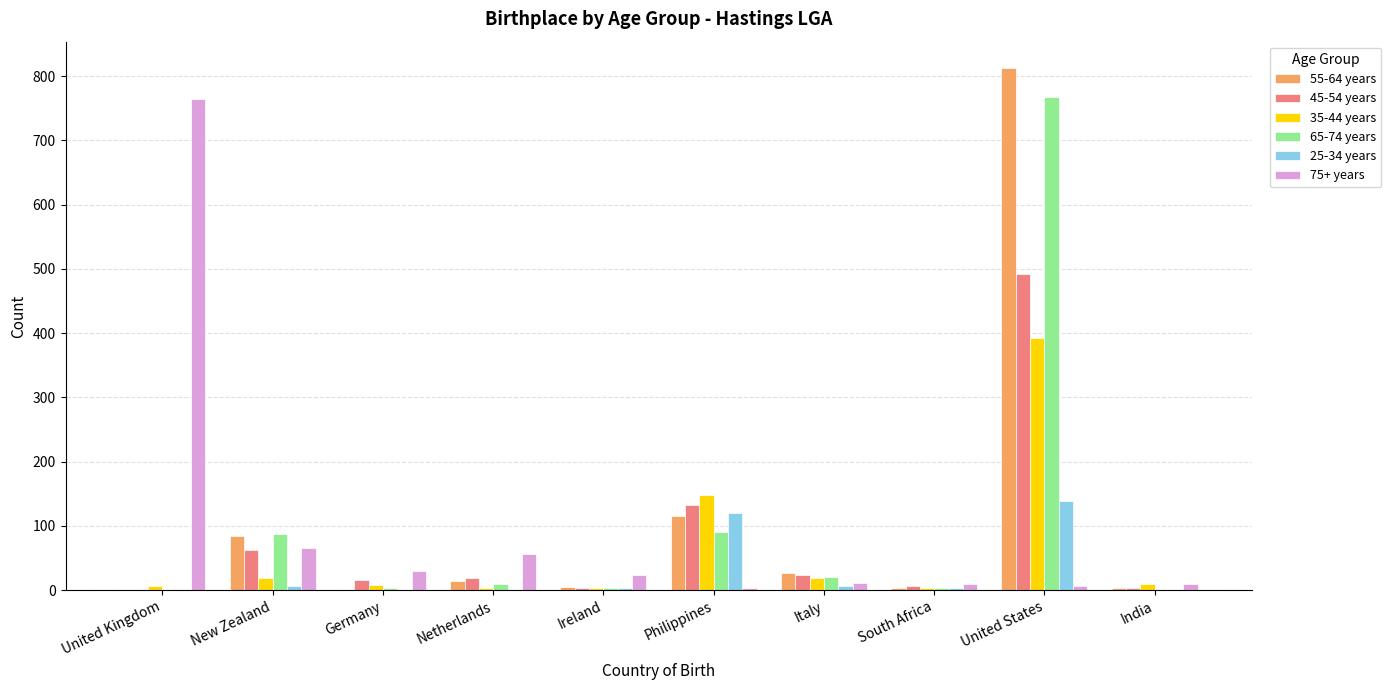

Is the value of 35-44 years at United States greater than the value of 55-64 years at Ireland?

Yes